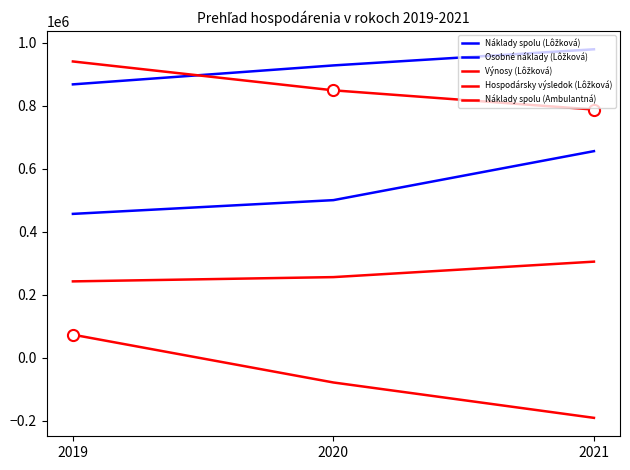

At 2021, list the series in order from largest to smallest.

Náklady spolu (Lôžková), Výnosy (Lôžková), Osobné náklady (Lôžková), Náklady spolu (Ambulantná), Hospodársky výsledok (Lôžková)